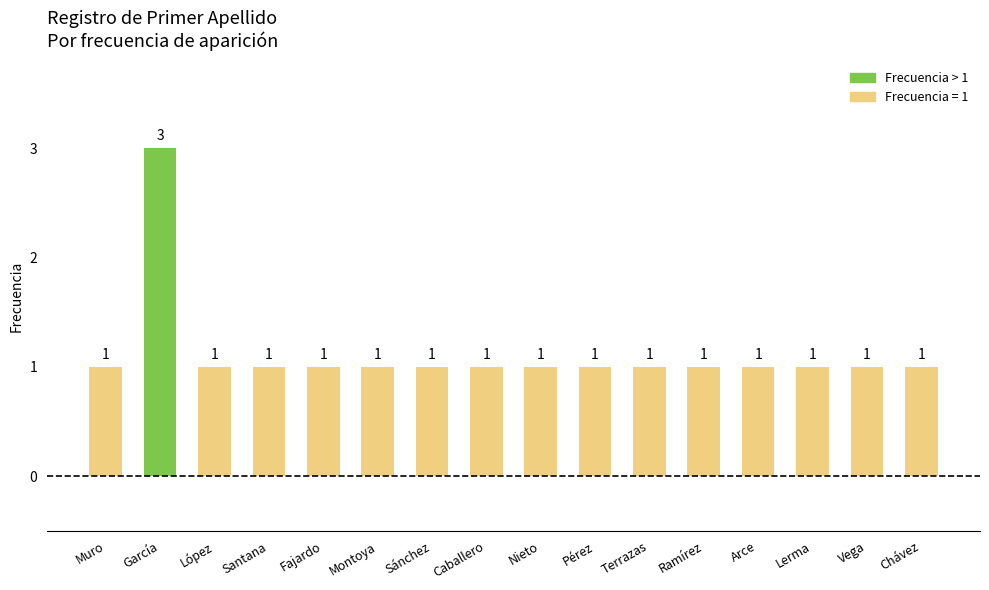

At which category does the chart reach its peak across all series?

García